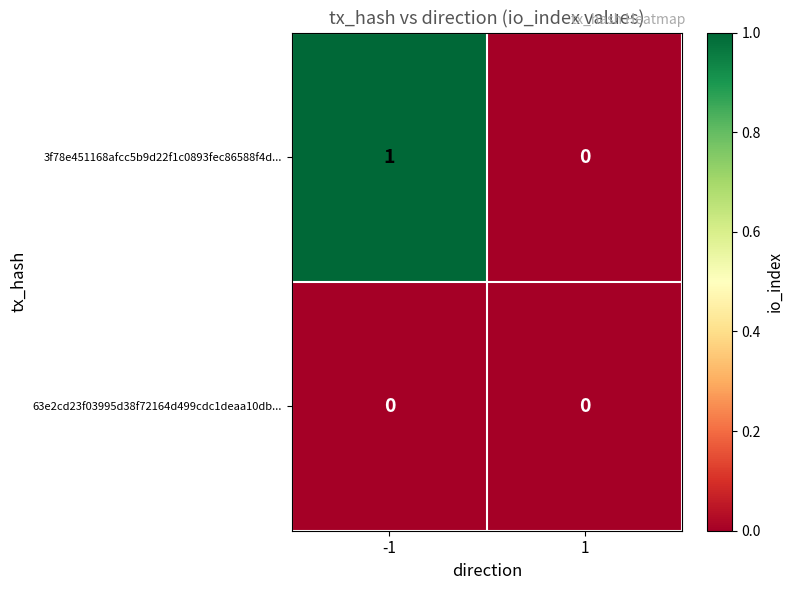

Which series changed the most between -1 and 1?

3f78e451168afcc5b9d22f1c0893fec86588f4d...